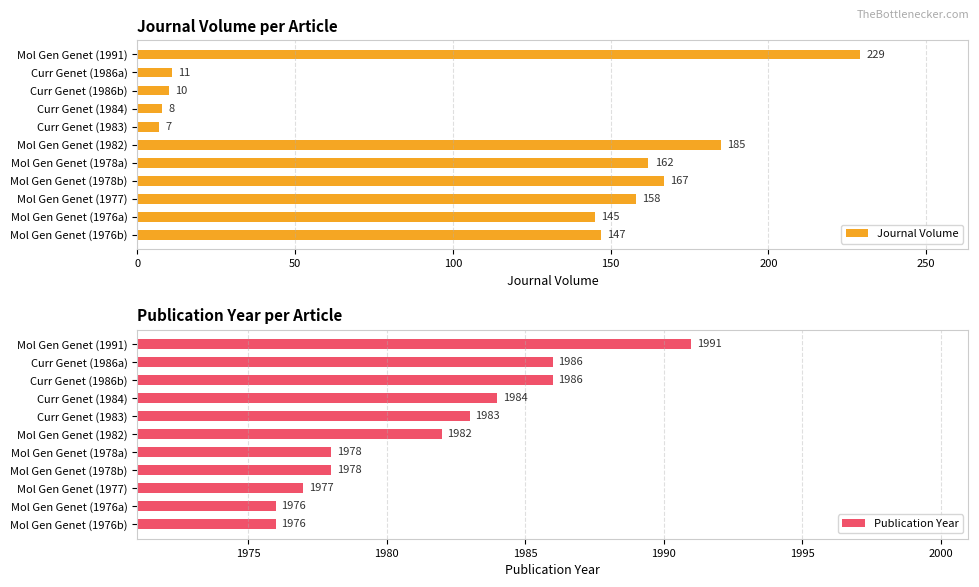

True or false: Publication Year has a value of 1361 at Mol Gen Genet (1977).

False